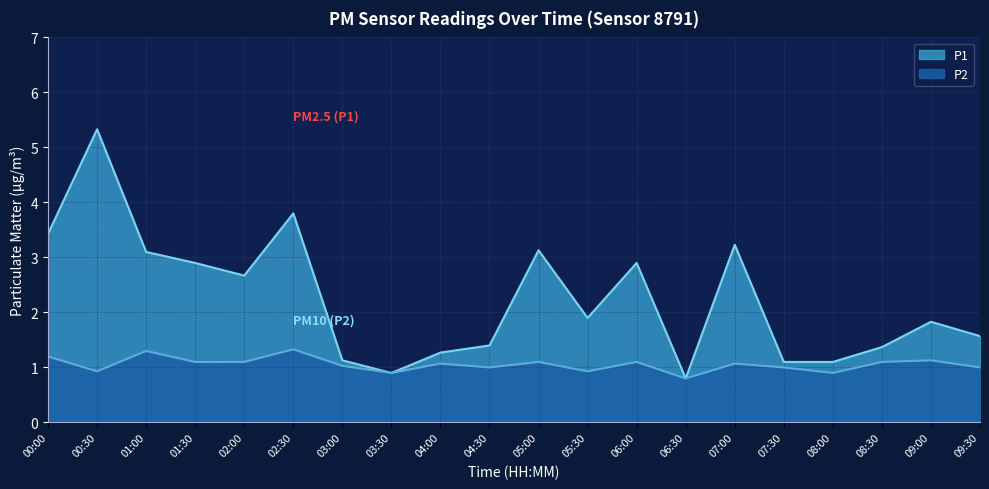

True or false: P1 and P2 cross at least once.

False